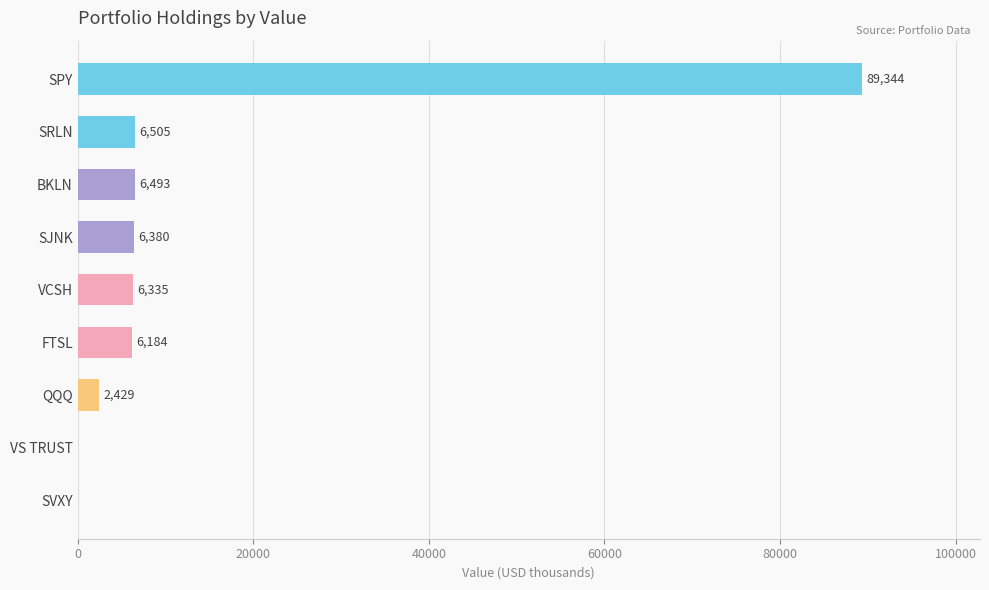

Between QQQ and VS TRUST, which is larger?

QQQ